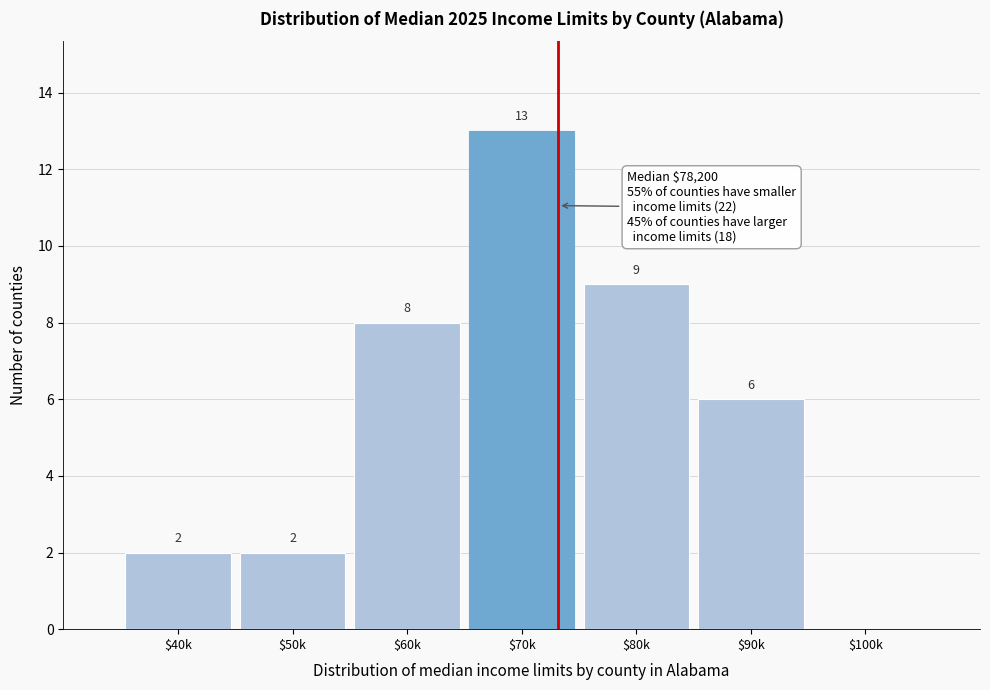

The value at $40k is 2. True or false?

True